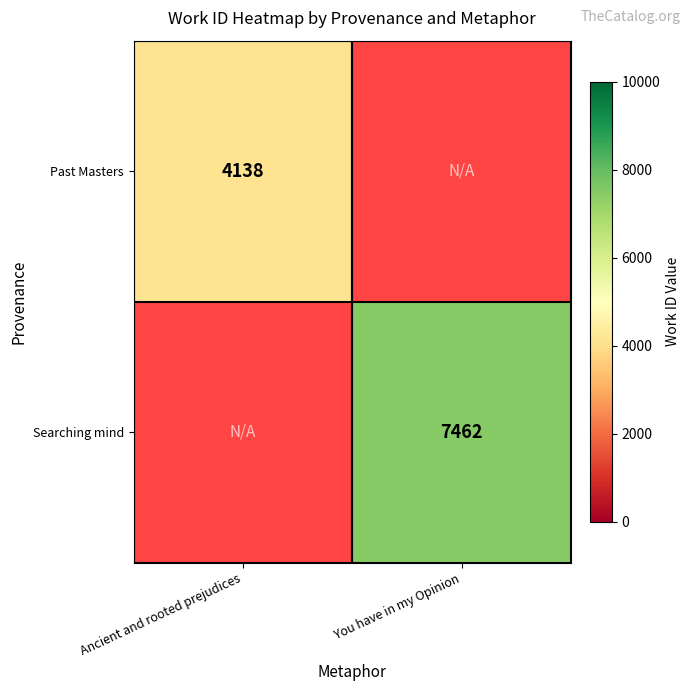

The Searching mind series shows 7462 at You have in my Opinion. True or false?

True